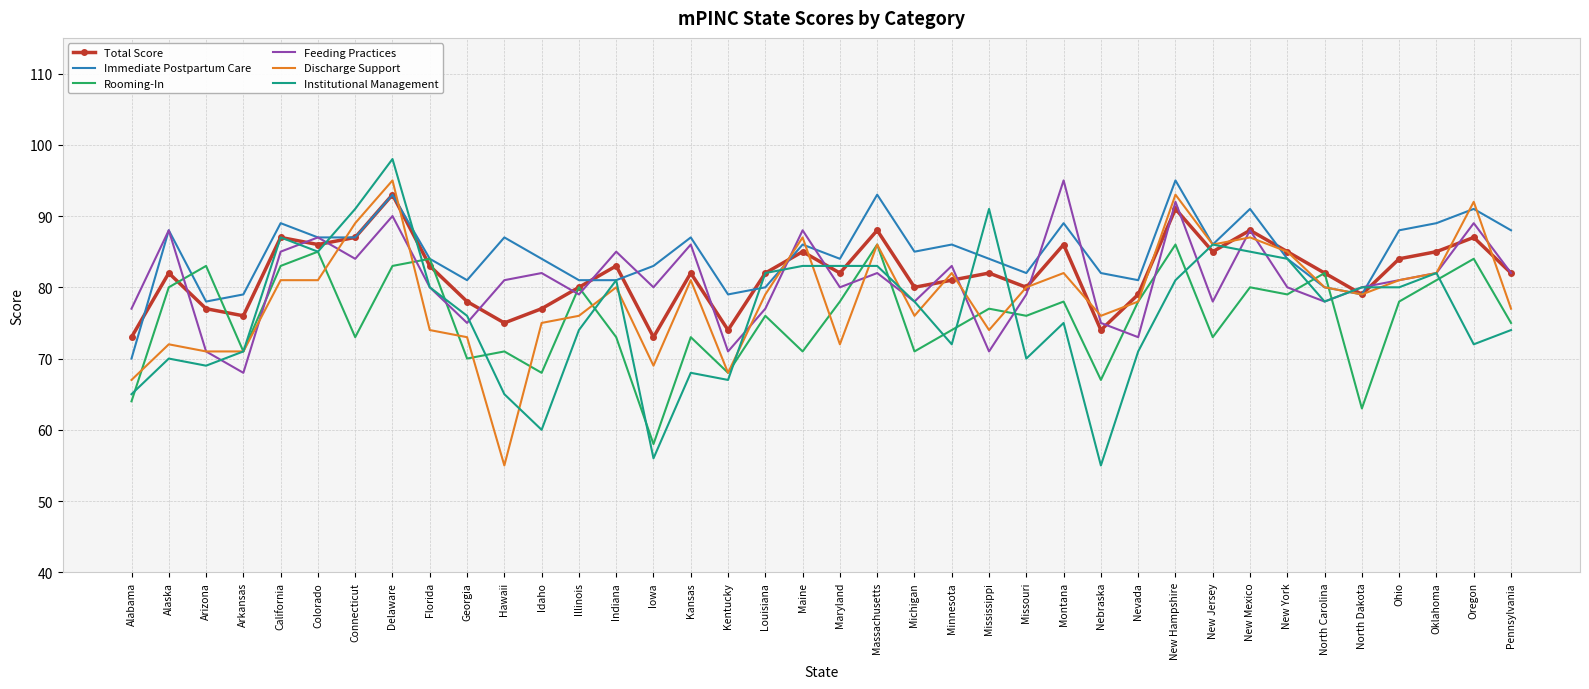

Reading left to right, what are all the values shown in this chart?

Total Score: Alabama=73	Alaska=82	Arizona=77	Arkansas=76	California=87	Colorado=86	Connecticut=87	Delaware=93	Florida=83	Georgia=78	Hawaii=75	Idaho=77	Illinois=80	Indiana=83	Iowa=73	Kansas=82	Kentucky=74	Louisiana=82	Maine=85	Maryland=82	Massachusetts=88	Michigan=80	Minnesota=81	Mississippi=82	Missouri=80	Montana=86	Nebraska=74	Nevada=79	New Hampshire=91	New Jersey=85	New Mexico=88	New York=85	North Carolina=82	North Dakota=79	Ohio=84	Oklahoma=85	Oregon=87	Pennsylvania=82
Immediate Postpartum Care: Alabama=70	Alaska=88	Arizona=78	Arkansas=79	California=89	Colorado=87	Connecticut=87	Delaware=93	Florida=84	Georgia=81	Hawaii=87	Idaho=84	Illinois=81	Indiana=81	Iowa=83	Kansas=87	Kentucky=79	Louisiana=80	Maine=86	Maryland=84	Massachusetts=93	Michigan=85	Minnesota=86	Mississippi=84	Missouri=82	Montana=89	Nebraska=82	Nevada=81	New Hampshire=95	New Jersey=86	New Mexico=91	New York=84	North Carolina=80	North Dakota=79	Ohio=88	Oklahoma=89	Oregon=91	Pennsylvania=88
Rooming-In: Alabama=64	Alaska=80	Arizona=83	Arkansas=71	California=83	Colorado=85	Connecticut=73	Delaware=83	Florida=84	Georgia=70	Hawaii=71	Idaho=68	Illinois=80	Indiana=73	Iowa=58	Kansas=73	Kentucky=68	Louisiana=76	Maine=71	Maryland=78	Massachusetts=86	Michigan=71	Minnesota=74	Mississippi=77	Missouri=76	Montana=78	Nebraska=67	Nevada=78	New Hampshire=86	New Jersey=73	New Mexico=80	New York=79	North Carolina=82	North Dakota=63	Ohio=78	Oklahoma=81	Oregon=84	Pennsylvania=75
Feeding Practices: Alabama=77	Alaska=88	Arizona=71	Arkansas=68	California=85	Colorado=87	Connecticut=84	Delaware=90	Florida=80	Georgia=75	Hawaii=81	Idaho=82	Illinois=79	Indiana=85	Iowa=80	Kansas=86	Kentucky=71	Louisiana=77	Maine=88	Maryland=80	Massachusetts=82	Michigan=78	Minnesota=83	Mississippi=71	Missouri=79	Montana=95	Nebraska=75	Nevada=73	New Hampshire=92	New Jersey=78	New Mexico=88	New York=80	North Carolina=78	North Dakota=80	Ohio=81	Oklahoma=82	Oregon=89	Pennsylvania=82
Discharge Support: Alabama=67	Alaska=72	Arizona=71	Arkansas=71	California=81	Colorado=81	Connecticut=89	Delaware=95	Florida=74	Georgia=73	Hawaii=55	Idaho=75	Illinois=76	Indiana=80	Iowa=69	Kansas=81	Kentucky=68	Louisiana=79	Maine=87	Maryland=72	Massachusetts=86	Michigan=76	Minnesota=82	Mississippi=74	Missouri=80	Montana=82	Nebraska=76	Nevada=78	New Hampshire=93	New Jersey=86	New Mexico=87	New York=85	North Carolina=80	North Dakota=79	Ohio=81	Oklahoma=82	Oregon=92	Pennsylvania=77
Institutional Management: Alabama=65	Alaska=70	Arizona=69	Arkansas=71	California=87	Colorado=85	Connecticut=91	Delaware=98	Florida=80	Georgia=76	Hawaii=65	Idaho=60	Illinois=74	Indiana=81	Iowa=56	Kansas=68	Kentucky=67	Louisiana=82	Maine=83	Maryland=83	Massachusetts=83	Michigan=78	Minnesota=72	Mississippi=91	Missouri=70	Montana=75	Nebraska=55	Nevada=71	New Hampshire=81	New Jersey=86	New Mexico=85	New York=84	North Carolina=78	North Dakota=80	Ohio=80	Oklahoma=82	Oregon=72	Pennsylvania=74